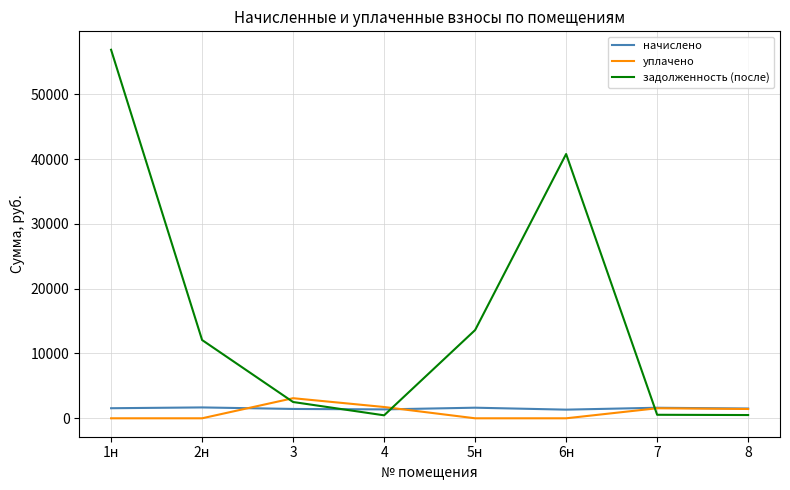

How many categories are shown in the chart?

8